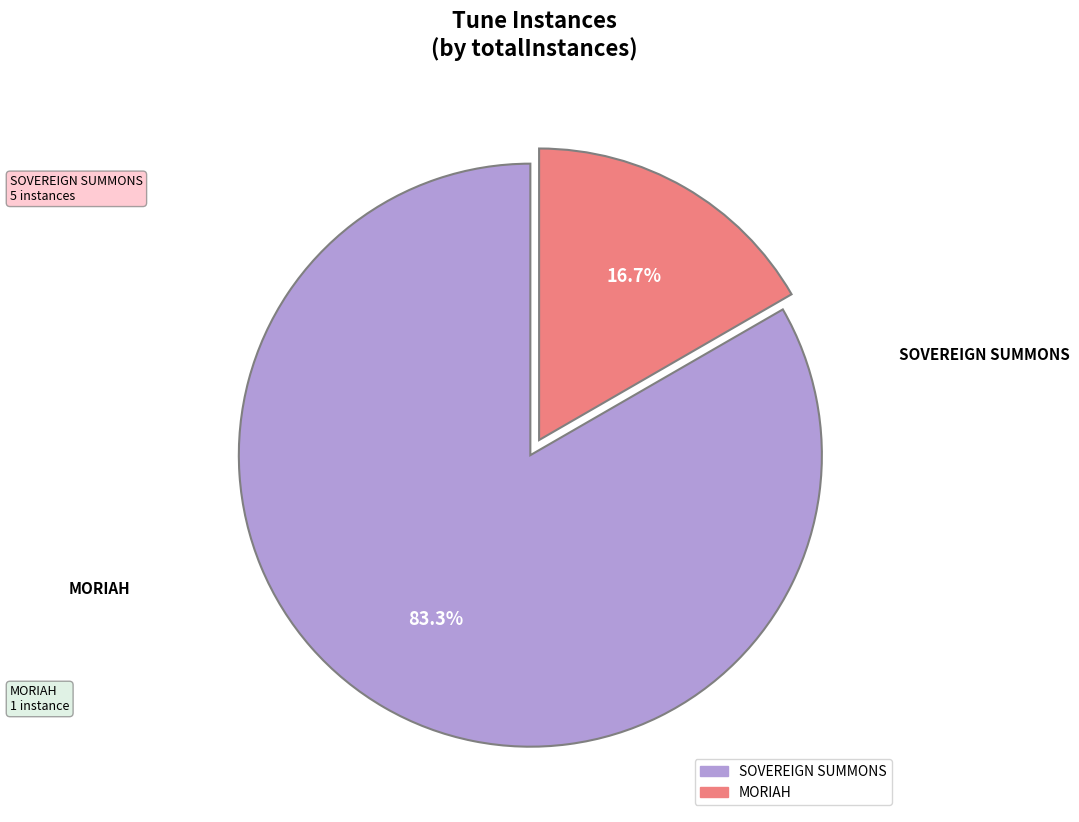

Count the number of slices in the pie.

2